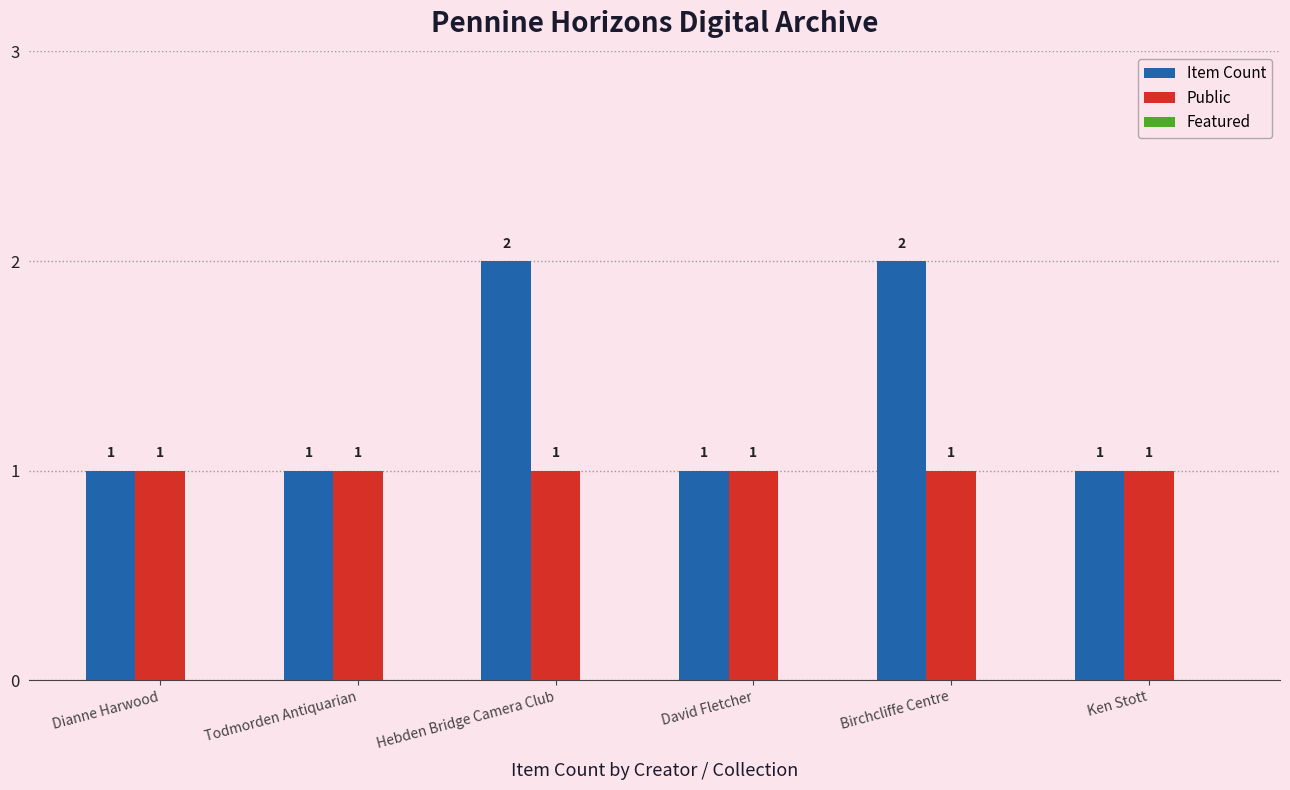

Which series has the largest total across all categories?

Item Count